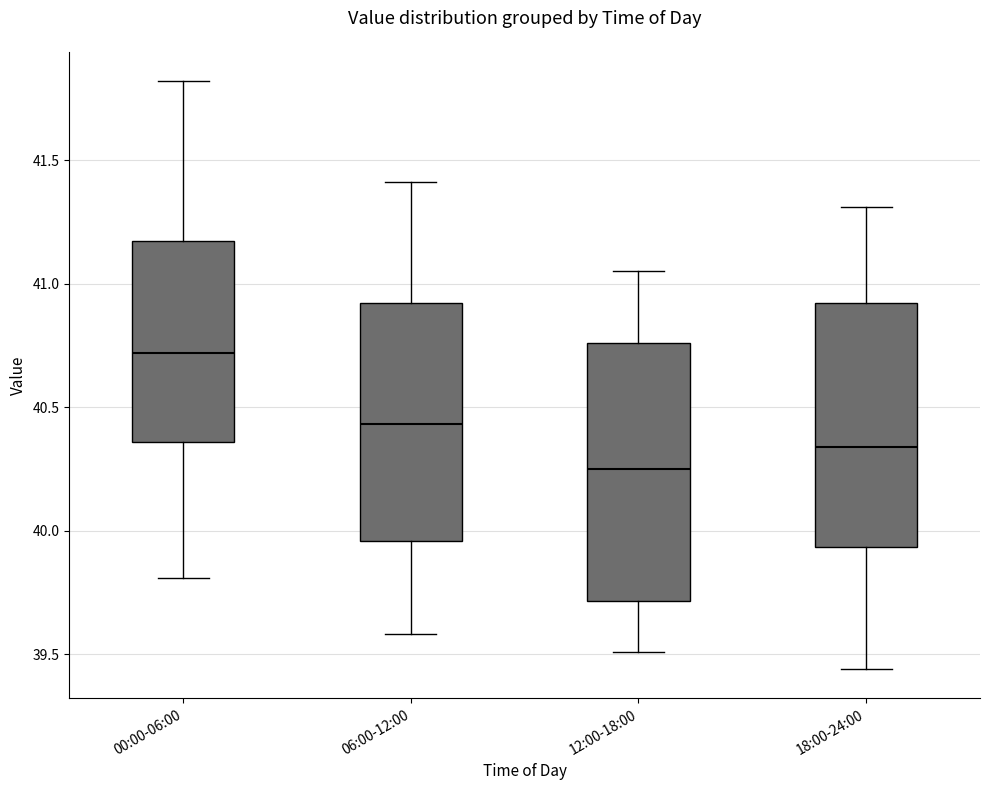

Reading left to right, transcribe this box plot: for each box, give where its median line is, the range the box spans, and where its two whiskers end, as read against the y-axis. The values are not printed on the chart, so give them approximately, as read against the axis.

00:00-06:00: median 40.70, box 40.35 to 41.15, whiskers 39.80 to 41.80
06:00-12:00: median 40.45, box 39.95 to 40.90, whiskers 39.60 to 41.40
12:00-18:00: median 40.25, box 39.70 to 40.75, whiskers 39.50 to 41.05
18:00-24:00: median 40.35, box 39.95 to 40.90, whiskers 39.45 to 41.30